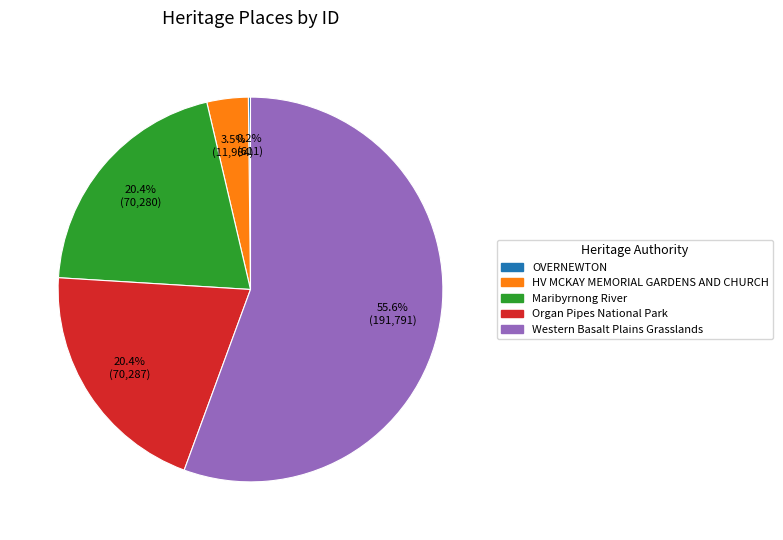

How much of the chart is everything except HV MCKAY MEMORIAL GARDENS AND CHURCH?

96.5%